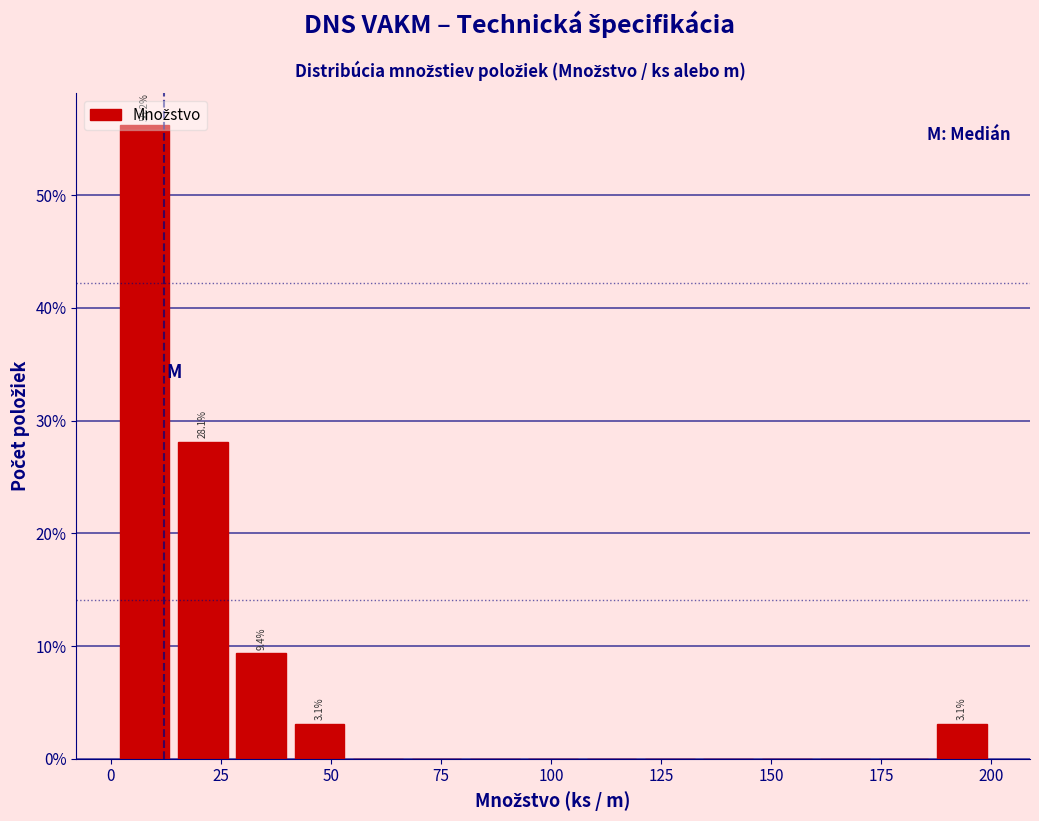

Around what value on the x-axis is the tallest bar? Give the approximate position of its centre, as read against the axis.

10